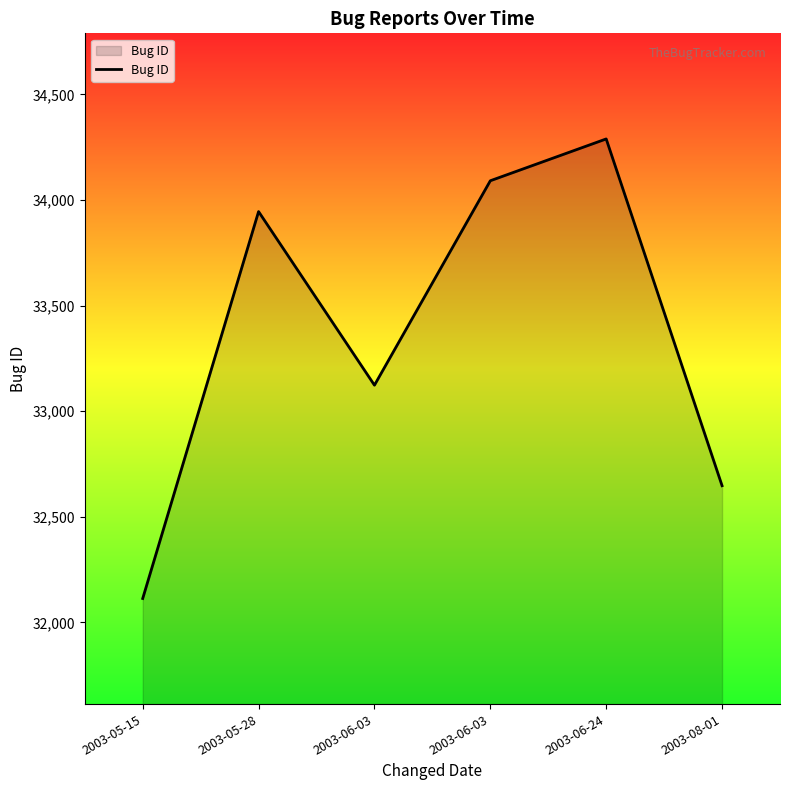

Reading left to right, transcribe all the data shown in this chart.

2003-05-15=32113	2003-05-28=33945	2003-06-03=33123	2003-06-03=34091	2003-06-24=34289	2003-08-01=32647